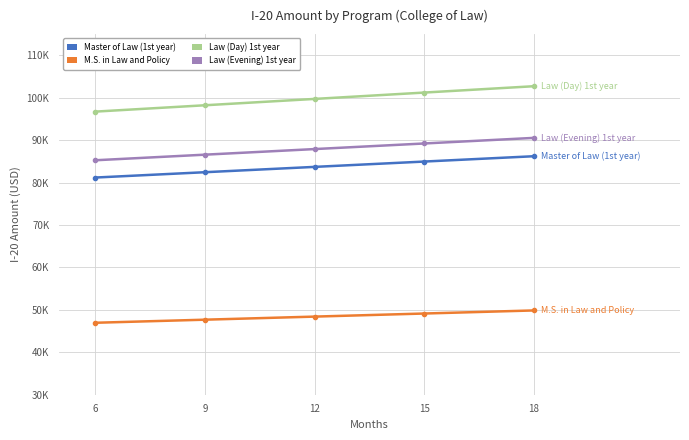

What is the total value across all series at 18?

329365.0